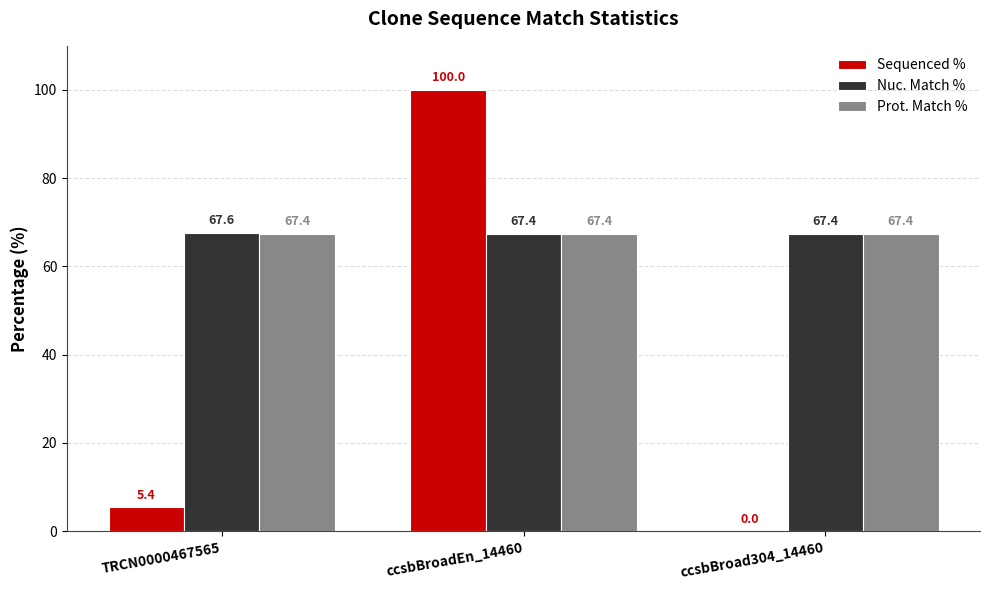

How many categories are shown in the chart?

3